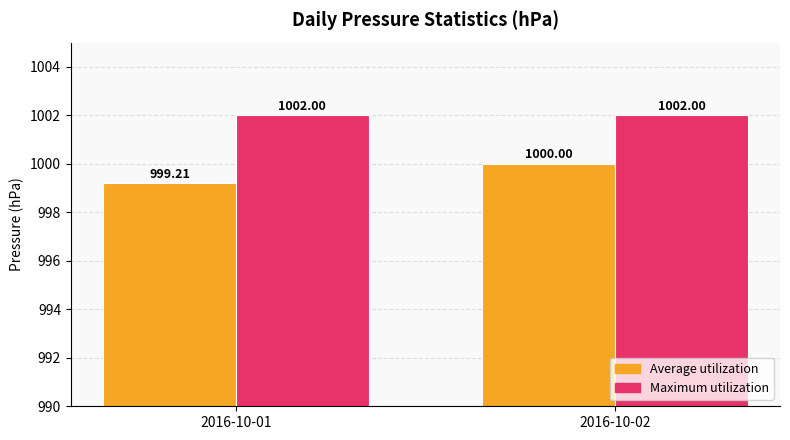

At which category is the sum across all series the highest?

2016-10-02